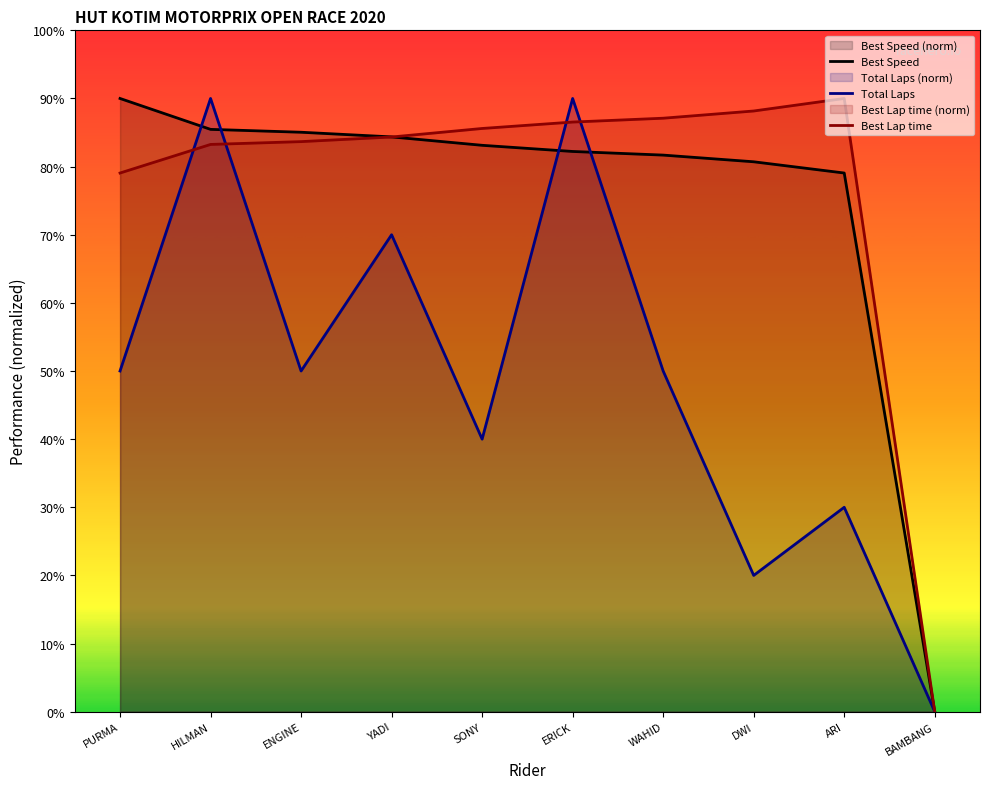

At which label does Best Lap time reach its minimum?

BAMBANG